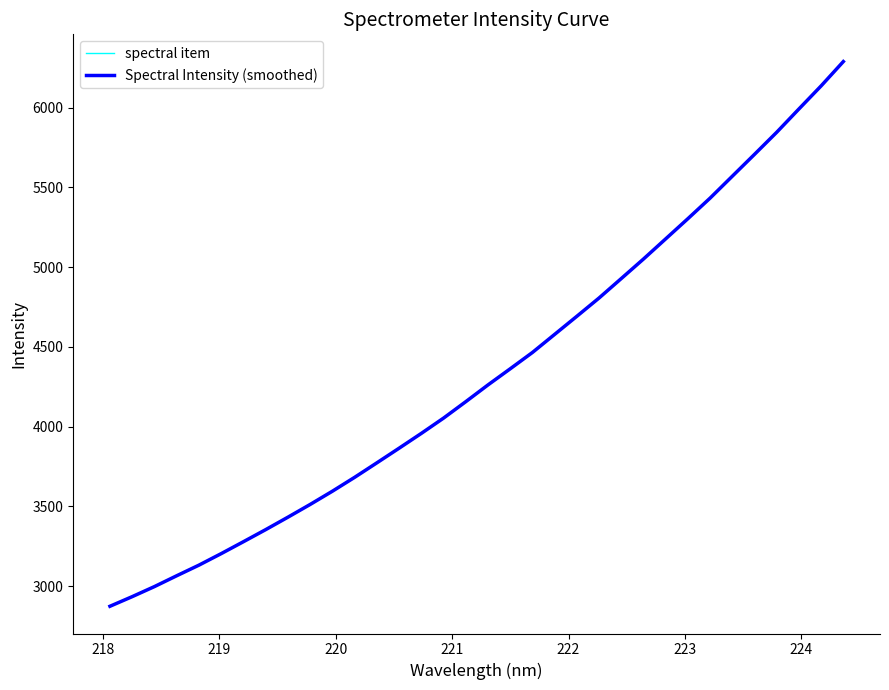

Does the chart have visible grid lines?

No